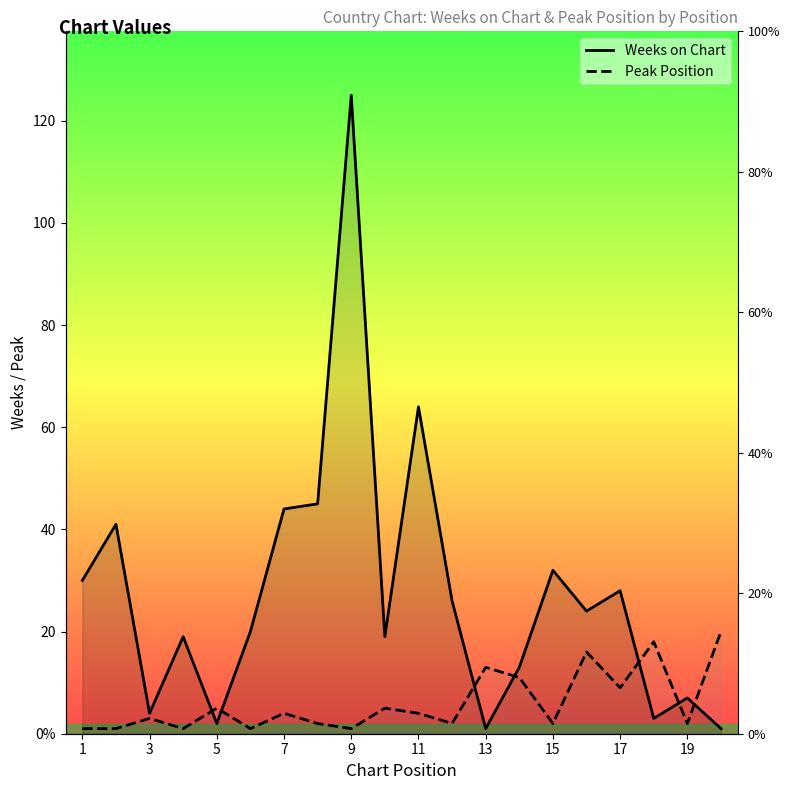

What is the highest value of the Peak Position series?

20